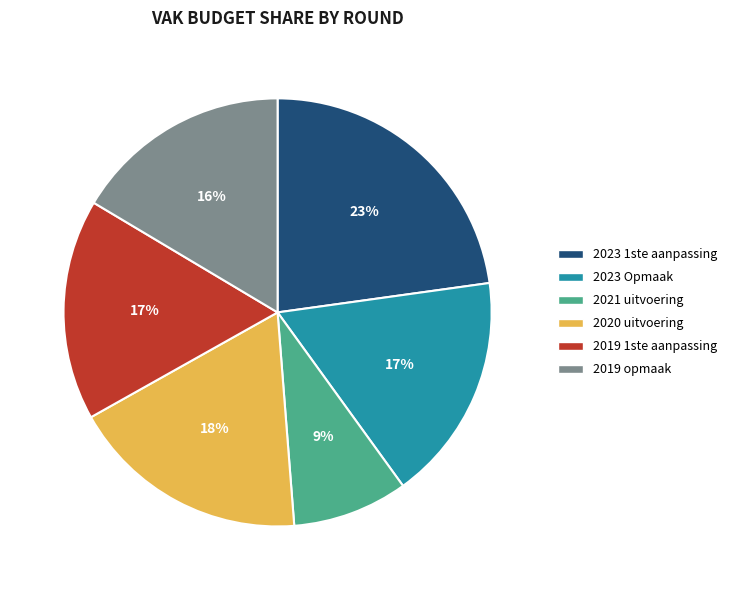

To the nearest percent, what portion does 2019 opmaak represent?

16%